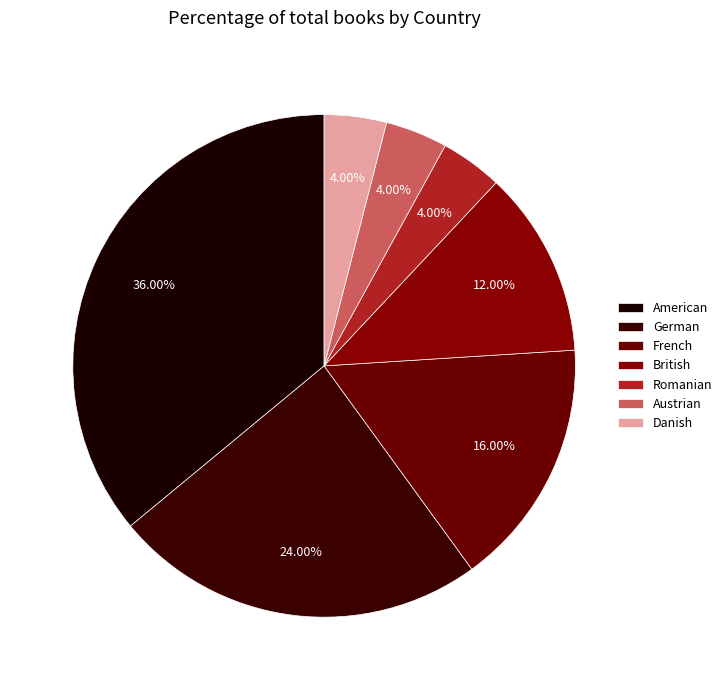

What percentage is the British slice, to the nearest percent?

12%